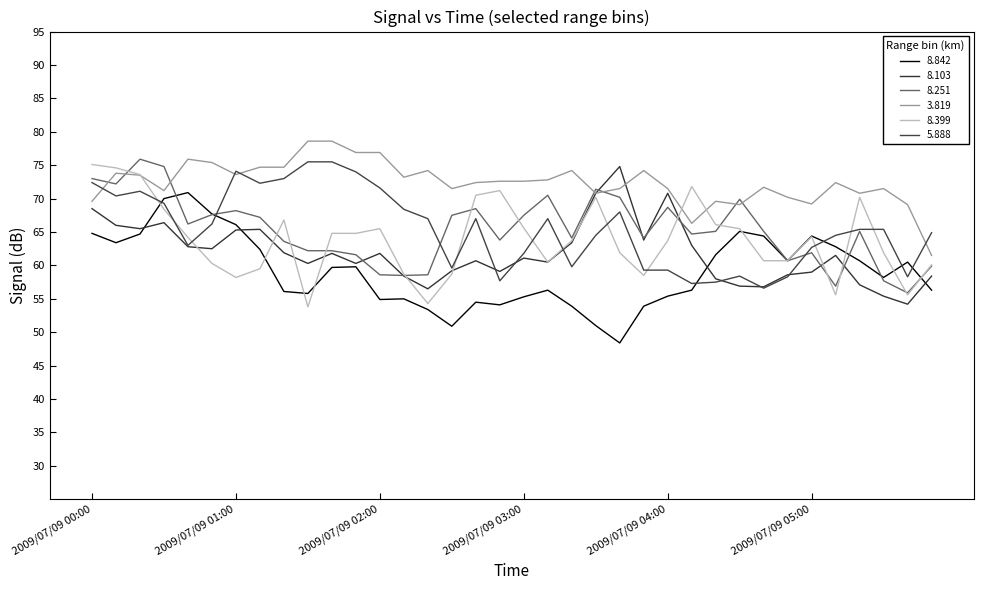

Reading left to right, what are all the values shown in this chart?

8.842: 2009/07/09 00:00=64.8	2009/07/09 00:10=63.4	2009/07/09 00:20=64.7	2009/07/09 00:30=70.0	2009/07/09 00:40=70.9	2009/07/09 00:50=67.7	2009/07/09 01:00=66.1	2009/07/09 01:10=62.4	2009/07/09 01:20=56.1	2009/07/09 01:30=55.8	2009/07/09 01:40=59.7	2009/07/09 01:50=59.8	2009/07/09 02:00=54.9	2009/07/09 02:10=55.0	2009/07/09 02:20=53.4	2009/07/09 02:30=50.9	2009/07/09 02:40=54.5	2009/07/09 02:50=54.1	2009/07/09 03:00=55.3	2009/07/09 03:10=56.3	2009/07/09 03:20=53.9	2009/07/09 03:30=51.0	2009/07/09 03:40=48.4	2009/07/09 03:50=53.9	2009/07/09 04:00=55.4	2009/07/09 04:10=56.3	2009/07/09 04:20=61.6	2009/07/09 04:30=65.1	2009/07/09 04:40=64.4	2009/07/09 04:50=60.7	2009/07/09 05:00=64.4	2009/07/09 05:10=62.8	2009/07/09 05:20=60.7	2009/07/09 05:30=58.2	2009/07/09 05:40=60.5	2009/07/09 05:50=56.3
8.103: 2009/07/09 00:00=68.5	2009/07/09 00:10=66.0	2009/07/09 00:20=65.5	2009/07/09 00:30=66.4	2009/07/09 00:40=62.8	2009/07/09 00:50=62.5	2009/07/09 01:00=65.3	2009/07/09 01:10=65.4	2009/07/09 01:20=61.9	2009/07/09 01:30=60.3	2009/07/09 01:40=61.8	2009/07/09 01:50=60.3	2009/07/09 02:00=61.8	2009/07/09 02:10=58.4	2009/07/09 02:20=56.5	2009/07/09 02:30=59.2	2009/07/09 02:40=60.7	2009/07/09 02:50=59.1	2009/07/09 03:00=61.1	2009/07/09 03:10=60.5	2009/07/09 03:20=63.4	2009/07/09 03:30=70.8	2009/07/09 03:40=74.8	2009/07/09 03:50=63.8	2009/07/09 04:00=70.8	2009/07/09 04:10=63.0	2009/07/09 04:20=58.0	2009/07/09 04:30=56.9	2009/07/09 04:40=56.8	2009/07/09 04:50=58.6	2009/07/09 05:00=59.0	2009/07/09 05:10=61.5	2009/07/09 05:20=57.1	2009/07/09 05:30=55.4	2009/07/09 05:40=54.2	2009/07/09 05:50=58.4
8.251: 2009/07/09 00:00=73.0	2009/07/09 00:10=72.2	2009/07/09 00:20=75.9	2009/07/09 00:30=74.8	2009/07/09 00:40=66.2	2009/07/09 00:50=67.6	2009/07/09 01:00=68.2	2009/07/09 01:10=67.2	2009/07/09 01:20=63.6	2009/07/09 01:30=62.2	2009/07/09 01:40=62.2	2009/07/09 01:50=61.6	2009/07/09 02:00=58.6	2009/07/09 02:10=58.5	2009/07/09 02:20=58.6	2009/07/09 02:30=67.5	2009/07/09 02:40=68.5	2009/07/09 02:50=63.8	2009/07/09 03:00=67.5	2009/07/09 03:10=70.5	2009/07/09 03:20=64.1	2009/07/09 03:30=71.4	2009/07/09 03:40=70.2	2009/07/09 03:50=64.1	2009/07/09 04:00=68.7	2009/07/09 04:10=64.7	2009/07/09 04:20=65.1	2009/07/09 04:30=69.9	2009/07/09 04:40=65.1	2009/07/09 04:50=60.7	2009/07/09 05:00=61.9	2009/07/09 05:10=56.9	2009/07/09 05:20=65.1	2009/07/09 05:30=57.7	2009/07/09 05:40=55.9	2009/07/09 05:50=59.9
3.819: 2009/07/09 00:00=69.6	2009/07/09 00:10=73.8	2009/07/09 00:20=73.5	2009/07/09 00:30=71.2	2009/07/09 00:40=75.9	2009/07/09 00:50=75.4	2009/07/09 01:00=73.6	2009/07/09 01:10=74.7	2009/07/09 01:20=74.7	2009/07/09 01:30=78.6	2009/07/09 01:40=78.6	2009/07/09 01:50=76.9	2009/07/09 02:00=76.9	2009/07/09 02:10=73.2	2009/07/09 02:20=74.2	2009/07/09 02:30=71.5	2009/07/09 02:40=72.4	2009/07/09 02:50=72.6	2009/07/09 03:00=72.6	2009/07/09 03:10=72.8	2009/07/09 03:20=74.2	2009/07/09 03:30=70.8	2009/07/09 03:40=71.5	2009/07/09 03:50=74.2	2009/07/09 04:00=71.5	2009/07/09 04:10=66.3	2009/07/09 04:20=69.6	2009/07/09 04:30=69.1	2009/07/09 04:40=71.7	2009/07/09 04:50=70.2	2009/07/09 05:00=69.2	2009/07/09 05:10=72.4	2009/07/09 05:20=70.8	2009/07/09 05:30=71.5	2009/07/09 05:40=69.1	2009/07/09 05:50=61.5
8.399: 2009/07/09 00:00=75.1	2009/07/09 00:10=74.6	2009/07/09 00:20=73.6	2009/07/09 00:30=68.4	2009/07/09 00:40=64.2	2009/07/09 00:50=60.3	2009/07/09 01:00=58.2	2009/07/09 01:10=59.5	2009/07/09 01:20=66.8	2009/07/09 01:30=53.8	2009/07/09 01:40=64.8	2009/07/09 01:50=64.8	2009/07/09 02:00=65.5	2009/07/09 02:10=58.7	2009/07/09 02:20=54.3	2009/07/09 02:30=58.7	2009/07/09 02:40=70.5	2009/07/09 02:50=71.2	2009/07/09 03:00=65.6	2009/07/09 03:10=60.5	2009/07/09 03:20=63.7	2009/07/09 03:30=70.2	2009/07/09 03:40=61.9	2009/07/09 03:50=58.5	2009/07/09 04:00=63.7	2009/07/09 04:10=71.8	2009/07/09 04:20=66.1	2009/07/09 04:30=65.5	2009/07/09 04:40=60.7	2009/07/09 04:50=60.7	2009/07/09 05:00=64.3	2009/07/09 05:10=55.6	2009/07/09 05:20=70.2	2009/07/09 05:30=61.9	2009/07/09 05:40=55.6	2009/07/09 05:50=60.1
5.888: 2009/07/09 00:00=72.4	2009/07/09 00:10=70.4	2009/07/09 00:20=71.1	2009/07/09 00:30=69.3	2009/07/09 00:40=63.0	2009/07/09 00:50=66.2	2009/07/09 01:00=74.1	2009/07/09 01:10=72.3	2009/07/09 01:20=73.0	2009/07/09 01:30=75.5	2009/07/09 01:40=75.5	2009/07/09 01:50=74.0	2009/07/09 02:00=71.6	2009/07/09 02:10=68.4	2009/07/09 02:20=67.0	2009/07/09 02:30=59.6	2009/07/09 02:40=67.0	2009/07/09 02:50=57.7	2009/07/09 03:00=61.8	2009/07/09 03:10=67.0	2009/07/09 03:20=59.8	2009/07/09 03:30=64.5	2009/07/09 03:40=68.0	2009/07/09 03:50=59.3	2009/07/09 04:00=59.3	2009/07/09 04:10=57.3	2009/07/09 04:20=57.5	2009/07/09 04:30=58.4	2009/07/09 04:40=56.6	2009/07/09 04:50=58.3	2009/07/09 05:00=62.7	2009/07/09 05:10=64.5	2009/07/09 05:20=65.4	2009/07/09 05:30=65.4	2009/07/09 05:40=58.3	2009/07/09 05:50=64.9